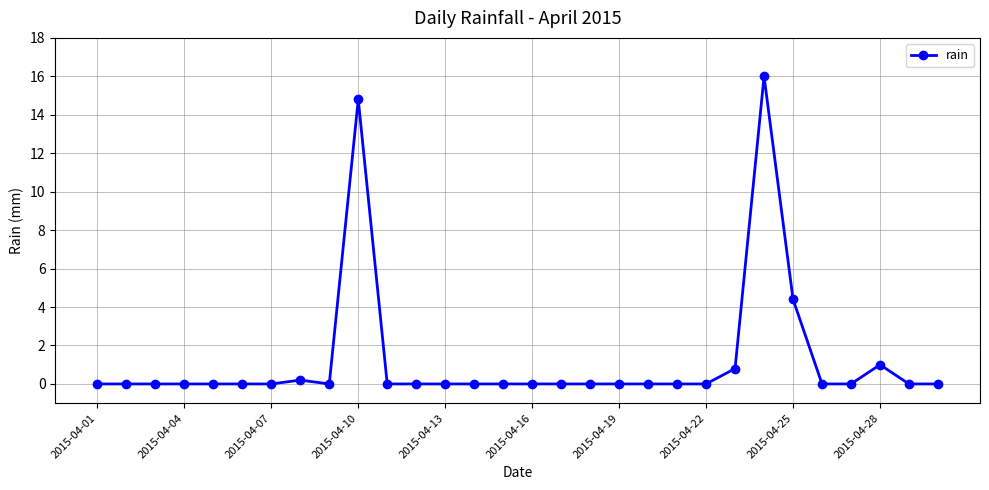

What is the difference between the second highest and minimum values?

14.8